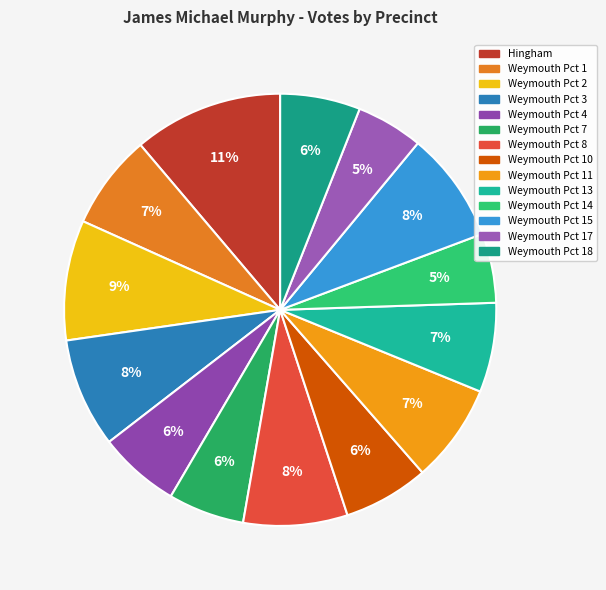

Count the number of slices in the pie.

14